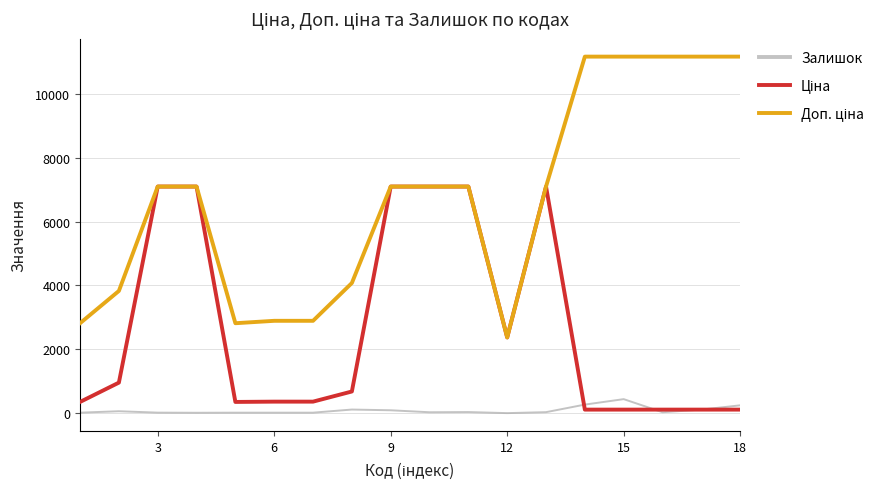

What is the maximum value shown in the chart?

11169.0